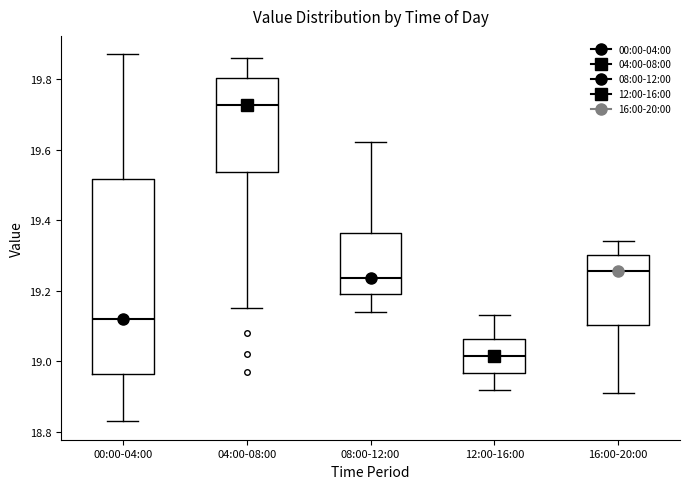

Where does the upper whisker of the box for 04:00-08:00 end on the y-axis? The values are not printed on the chart, so give them approximately, as read against the axis.

19.86